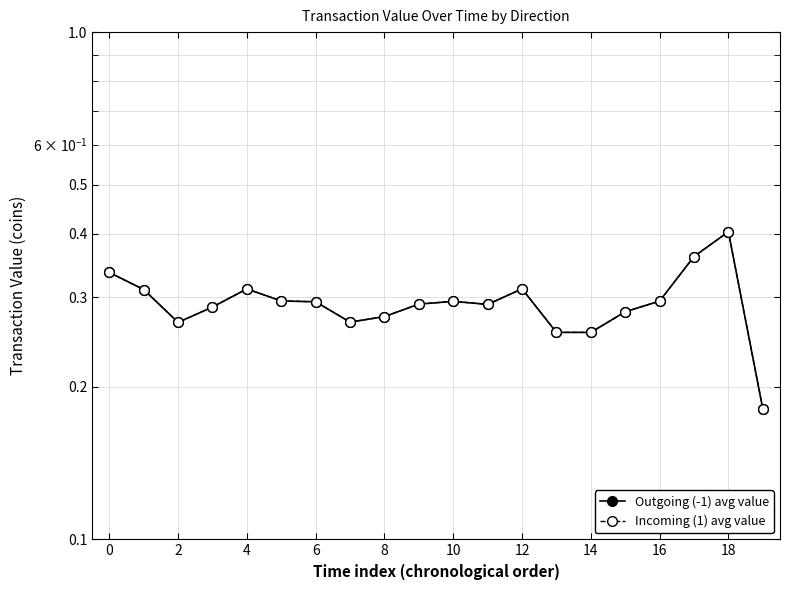

What is the label of the 12th point from the left?

11